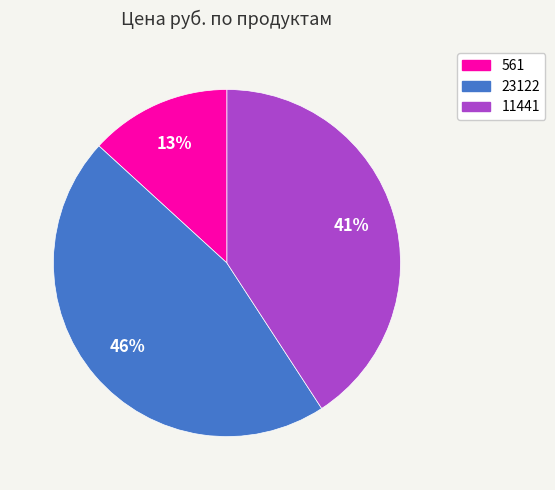

To the nearest percent, what percentage of the pie is 23122?

46%